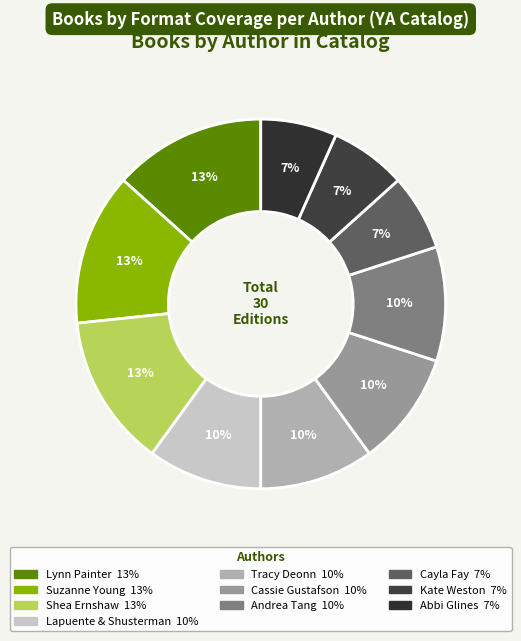

Count the number of slices in the pie.

10